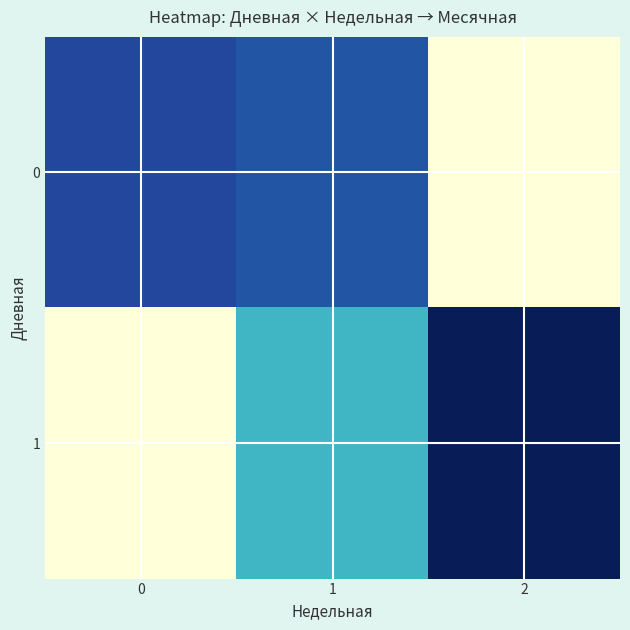

How many series are shown in this chart?

2